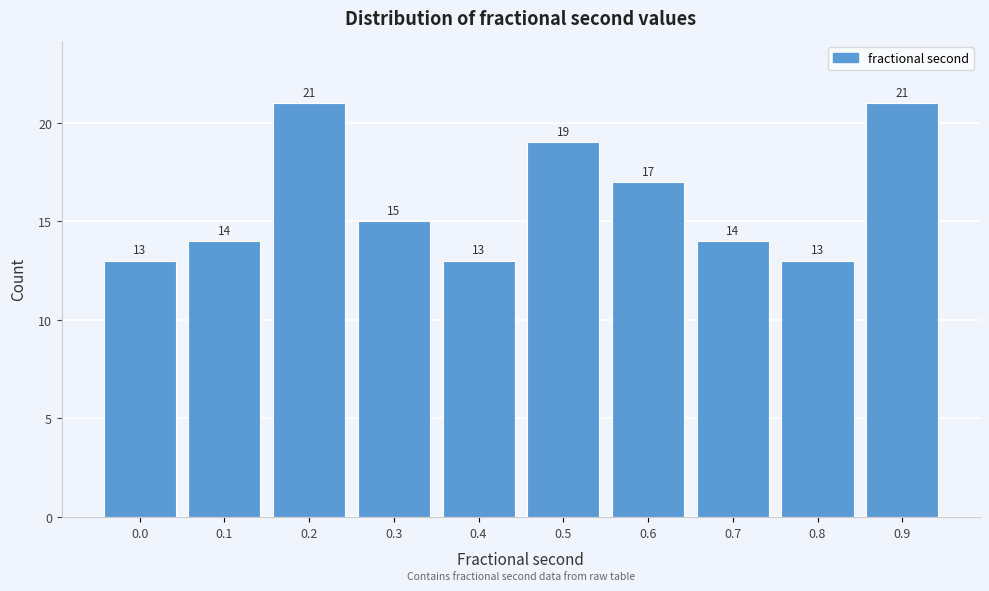

Reading right to left, transcribe all the data shown in this chart.

0.9=21	0.8=13	0.7=14	0.6=17	0.5=19	0.4=13	0.3=15	0.2=21	0.1=14	0.0=13